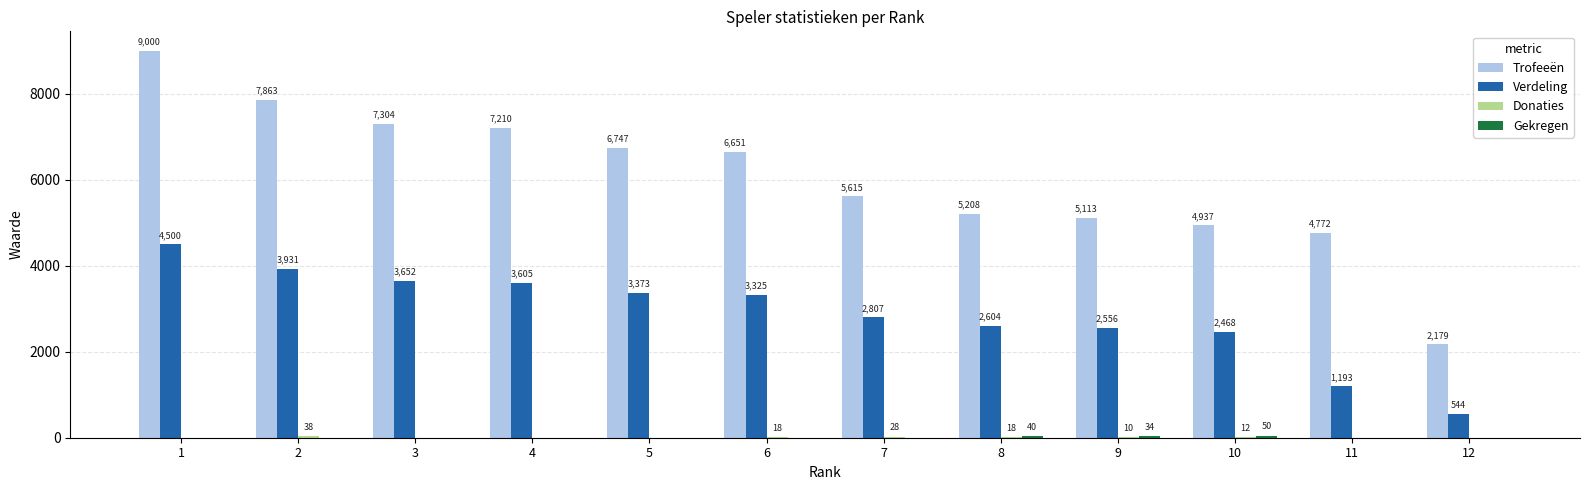

True or false: Verdeling has a value of 5816 at 4.

False